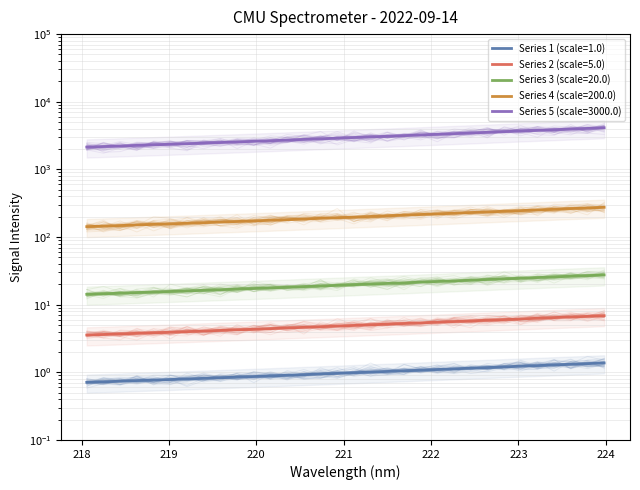

Between 219.3979 and 223.2172, which is larger?

223.2172